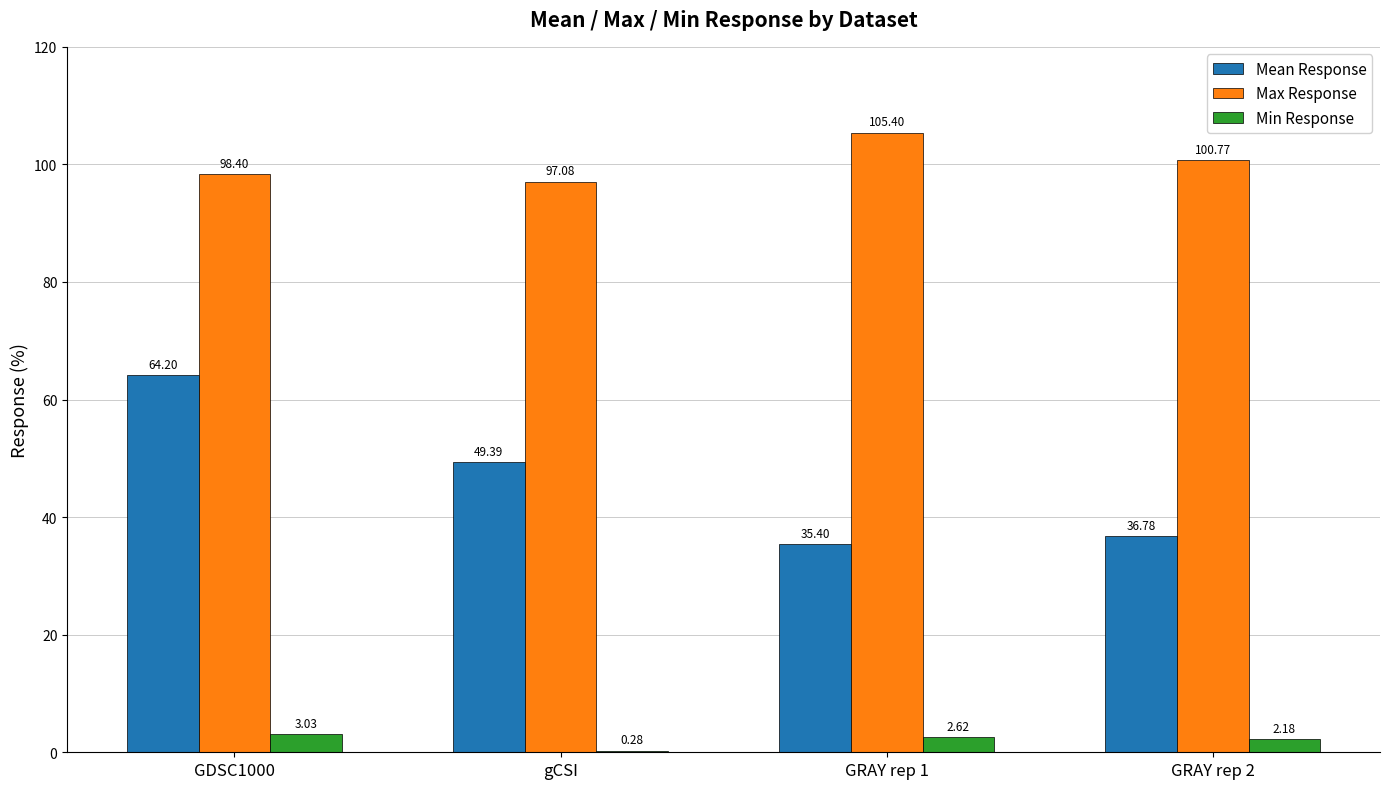

Which series changed the most between GRAY rep 1 and GRAY rep 2?

Max Response